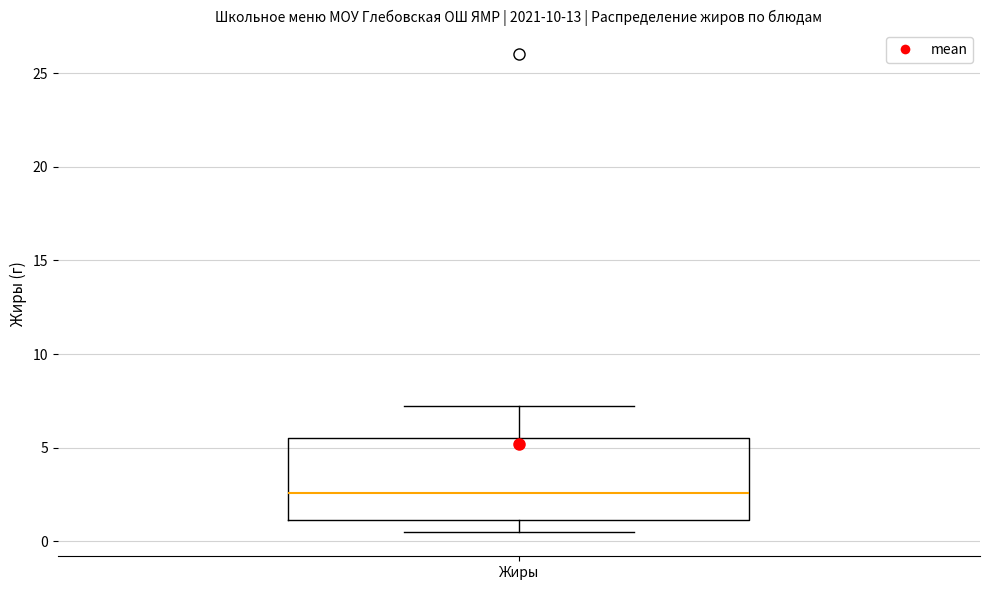

Transcribe this box plot: give where the median line is, the range the box spans, and where the two whiskers end, as read against the y-axis. The values are not printed on the chart, so give them approximately, as read against the axis.

median 2.5, box 1.0 to 5.5, whiskers 0.5 to 7.0